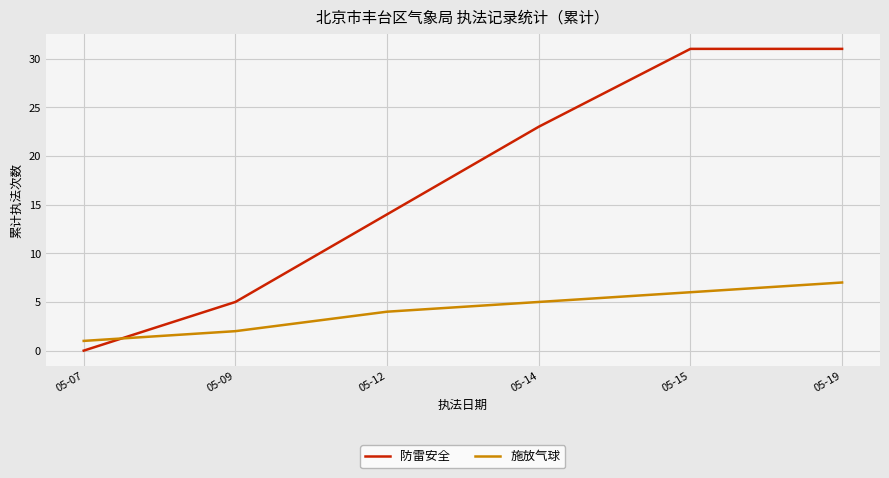

Where is 防雷安全 nearest to the value 15?

05-12